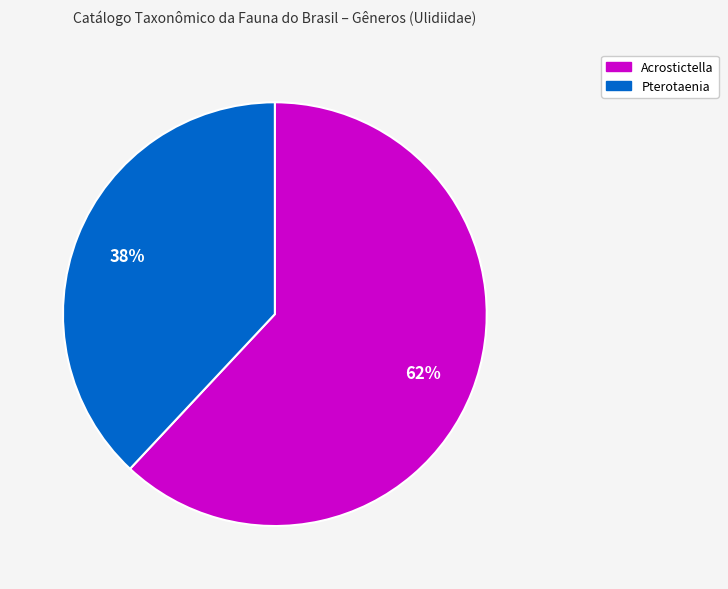

True or false: Pterotaenia accounts for 47% of the total.

False